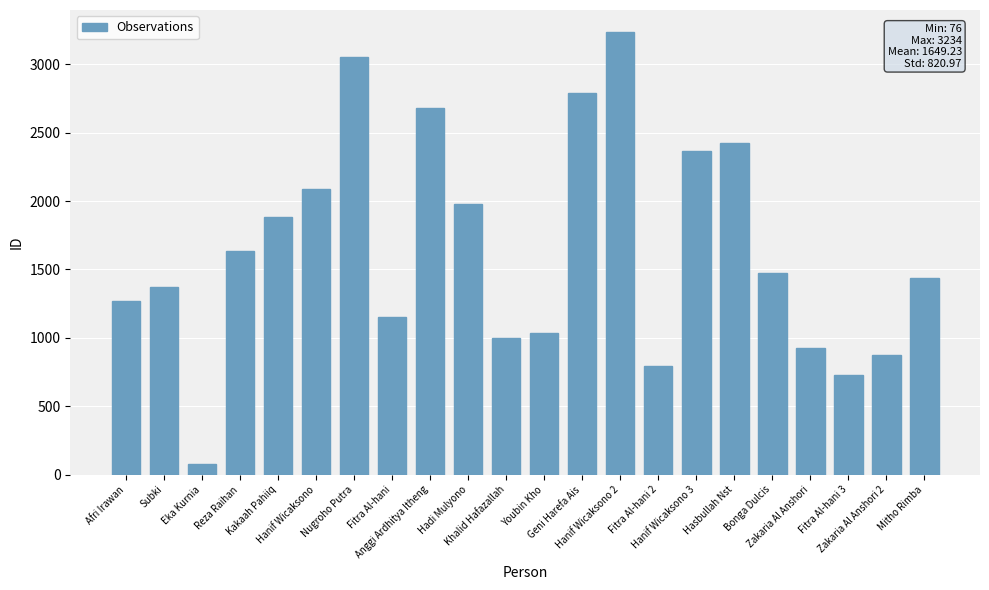

The value at Fitra Al-hani is 679. True or false?

False